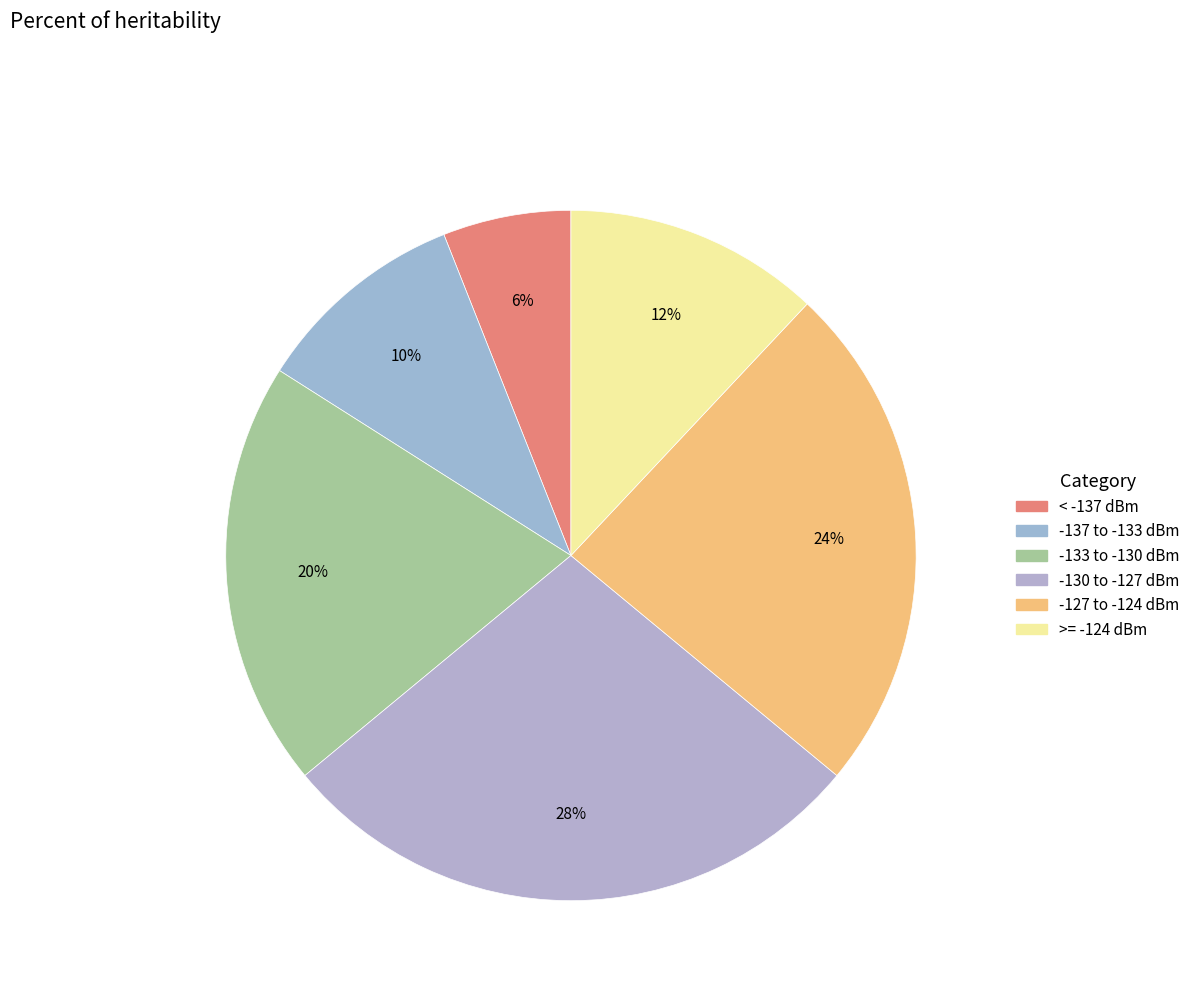

How many segments does this pie chart have?

6